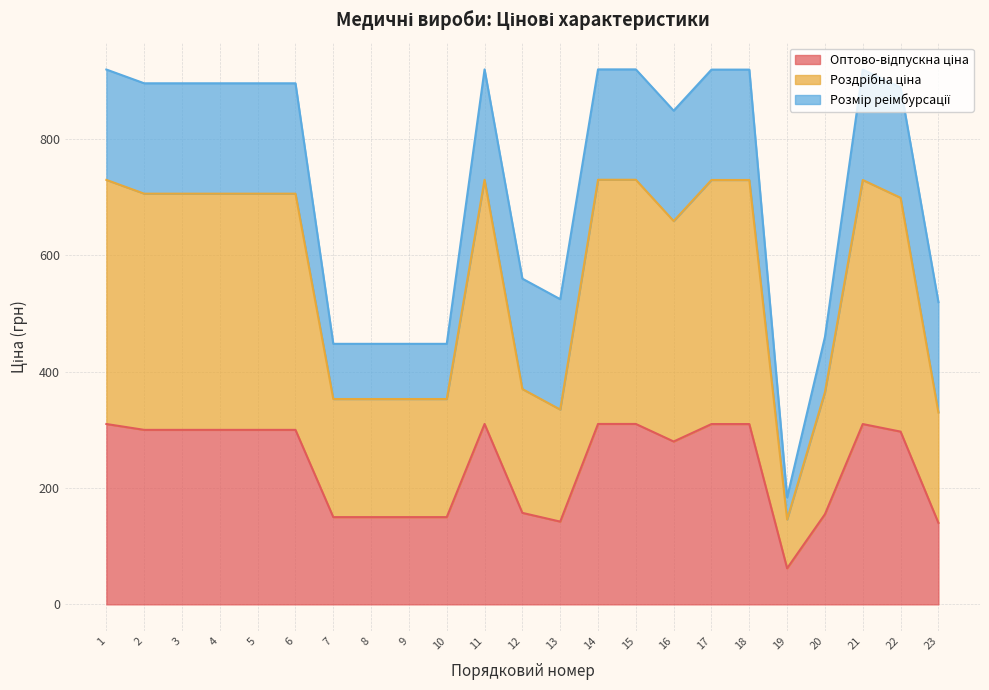

What is the sum of all Оптово-відпускна ціна values?

5504.3